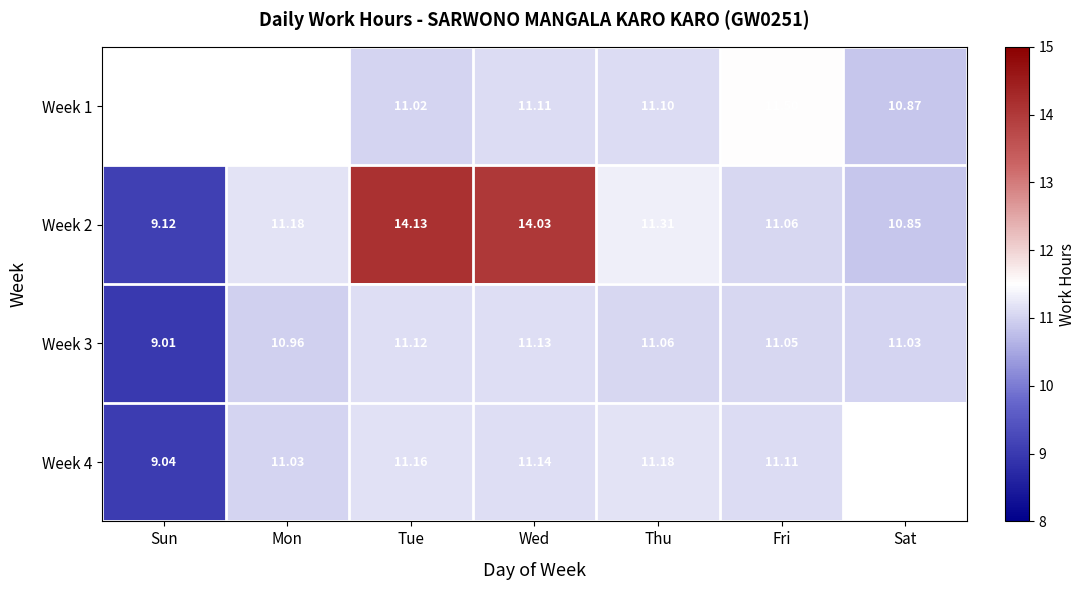

Is the value of Week 3 at Mon greater than the value of Week 1 at Tue?

No